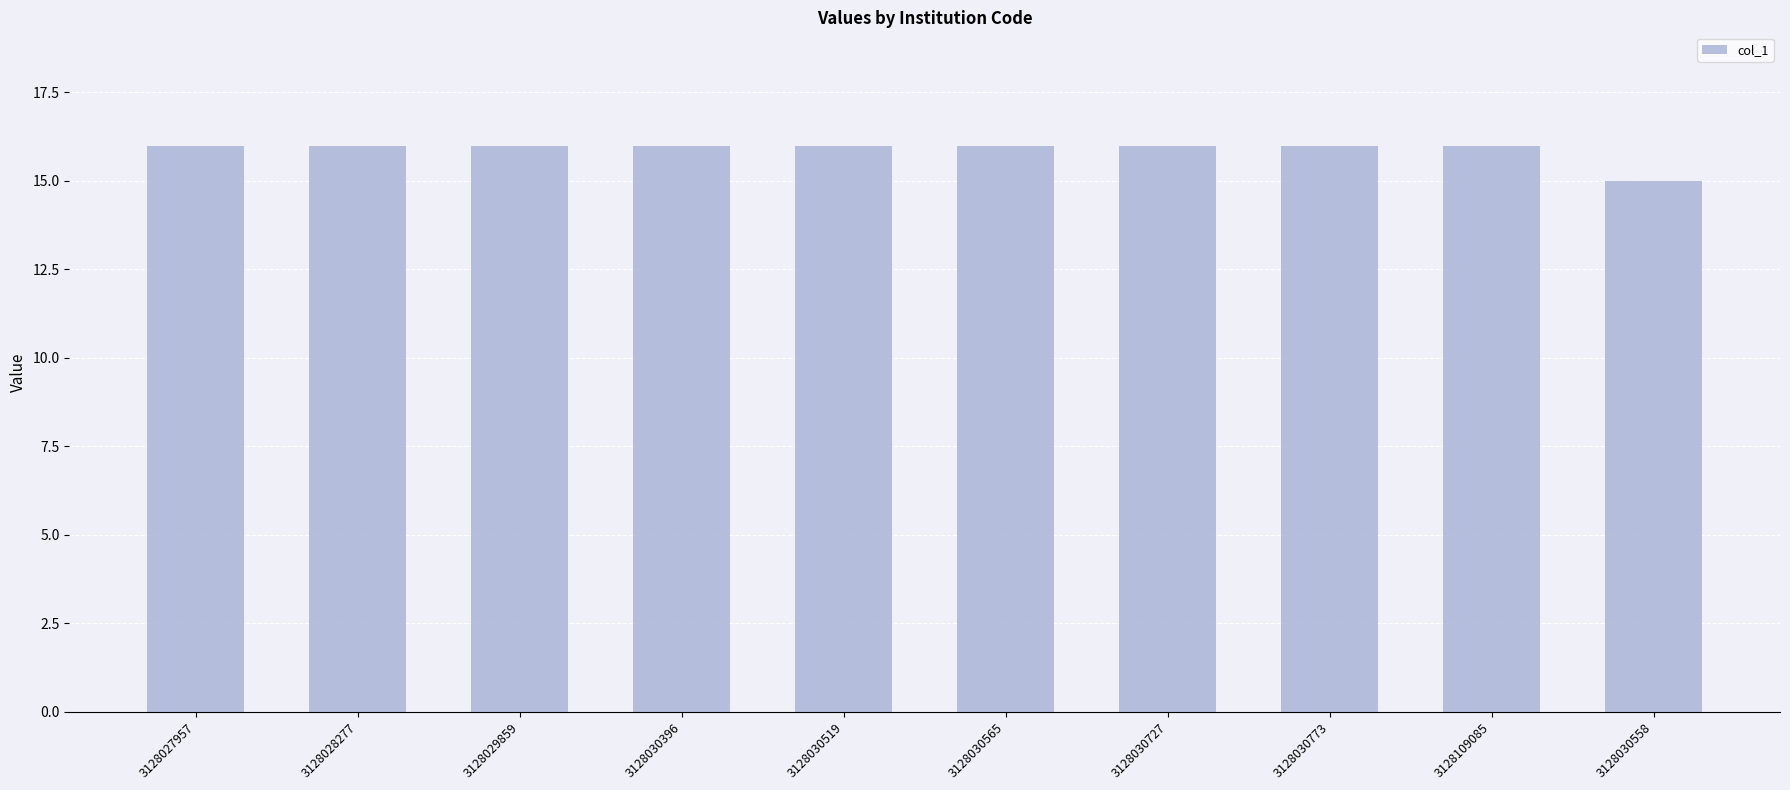

Count the values in the range 16 to 17.

9